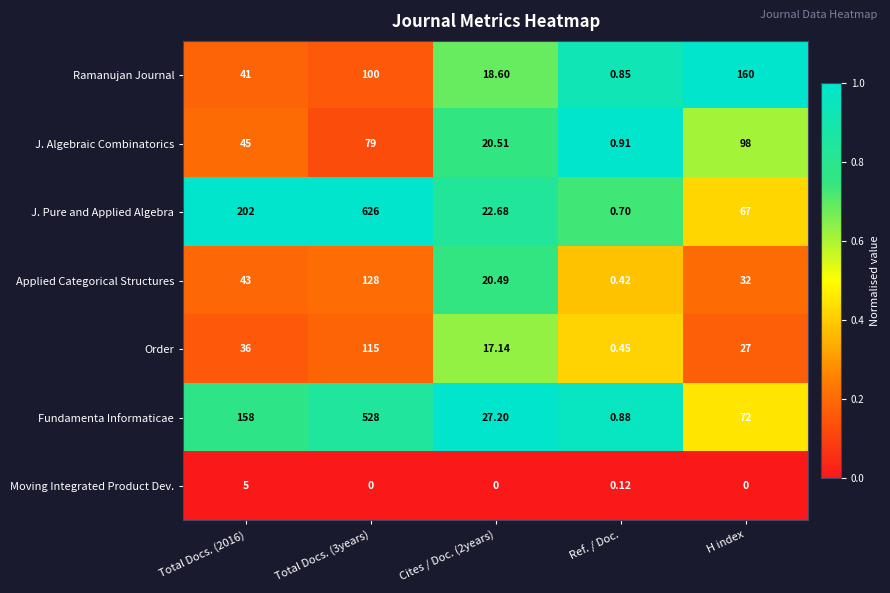

Rank the series by their maximum value, from lowest to highest.

Moving Integrated Product Dev., J. Algebraic Combinatorics, Order, Applied Categorical Structures, Ramanujan Journal, Fundamenta Informaticae, J. Pure and Applied Algebra